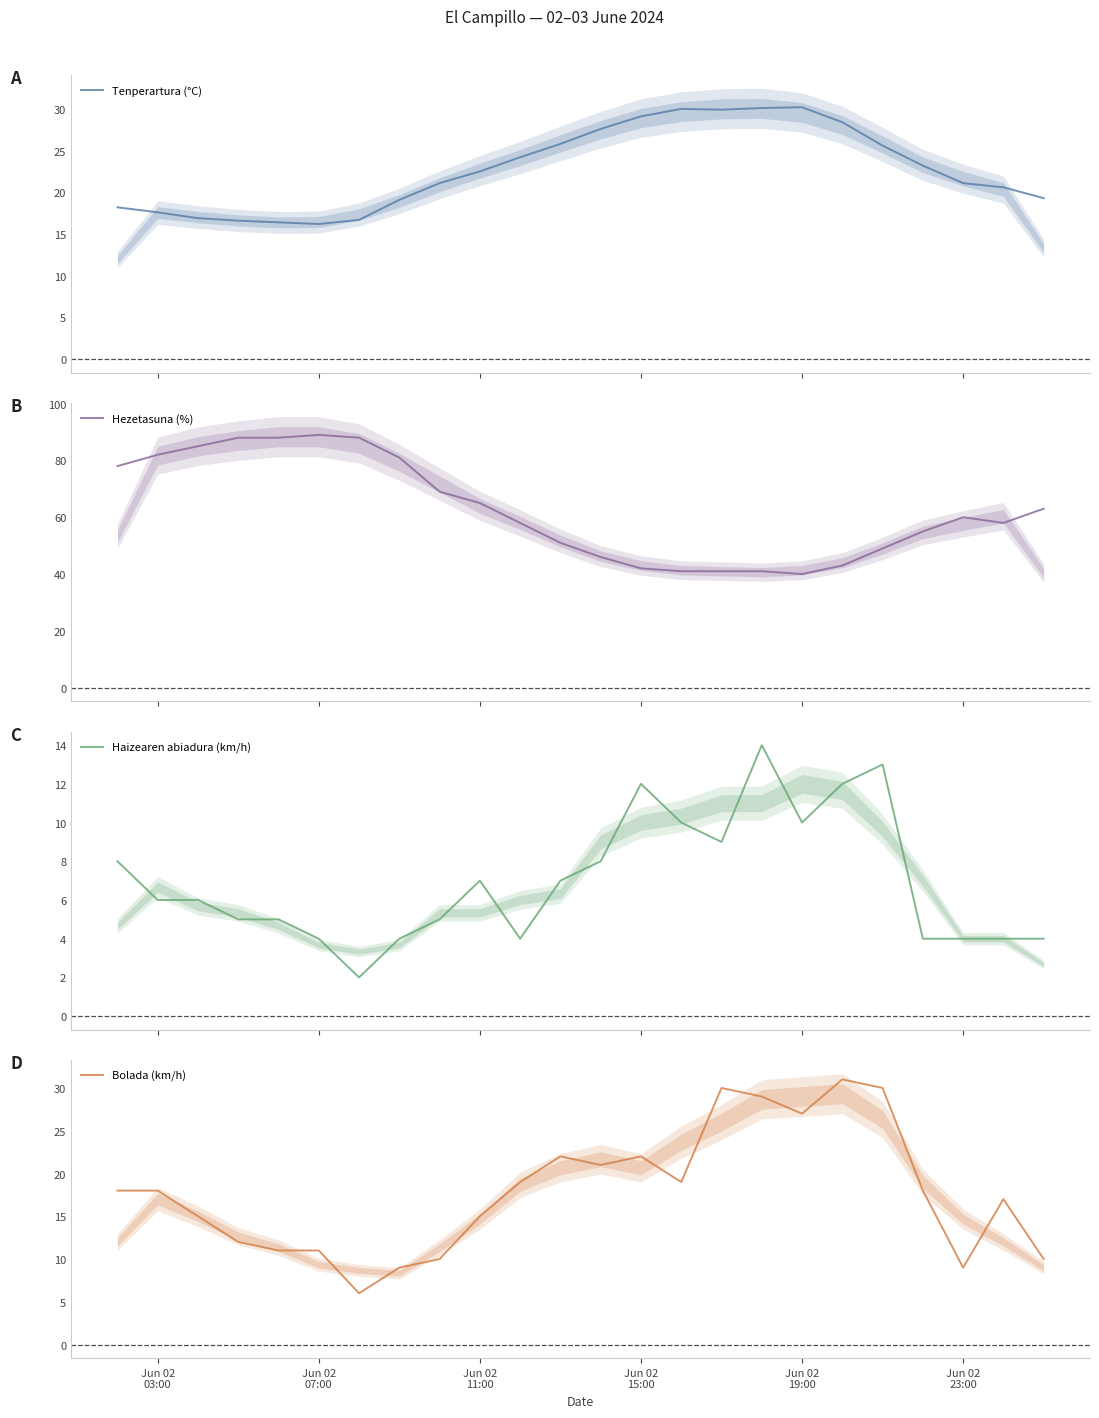

What is the minimum value for Tenperartura (°C)?

16.2